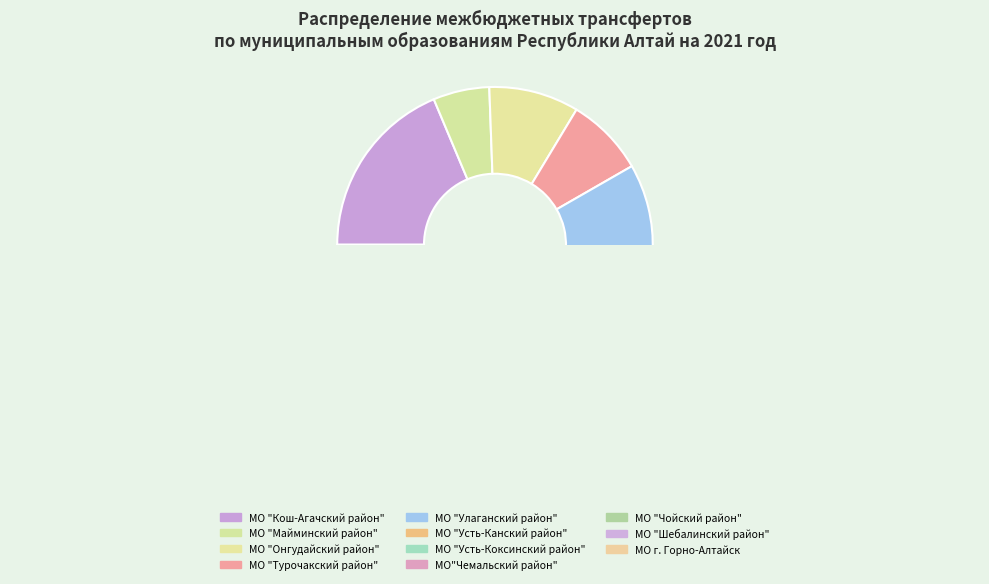

How many slices are in this pie chart?

11